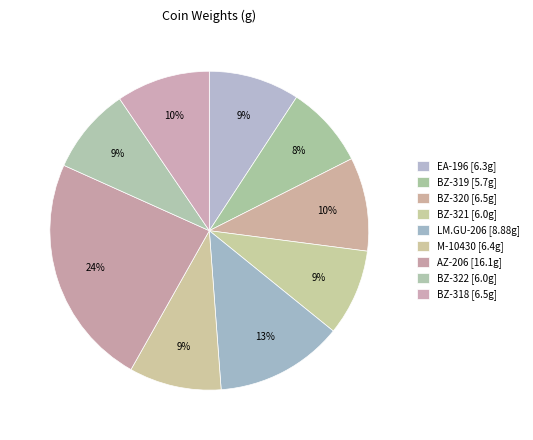

Which category has the biggest portion of the pie?

AZ-206